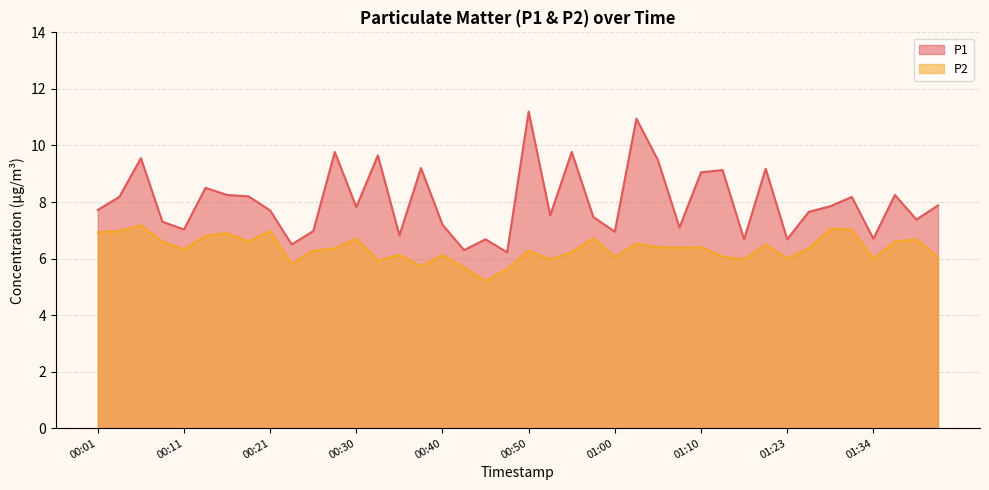

At how many categories does at least one series exceed 8?

17